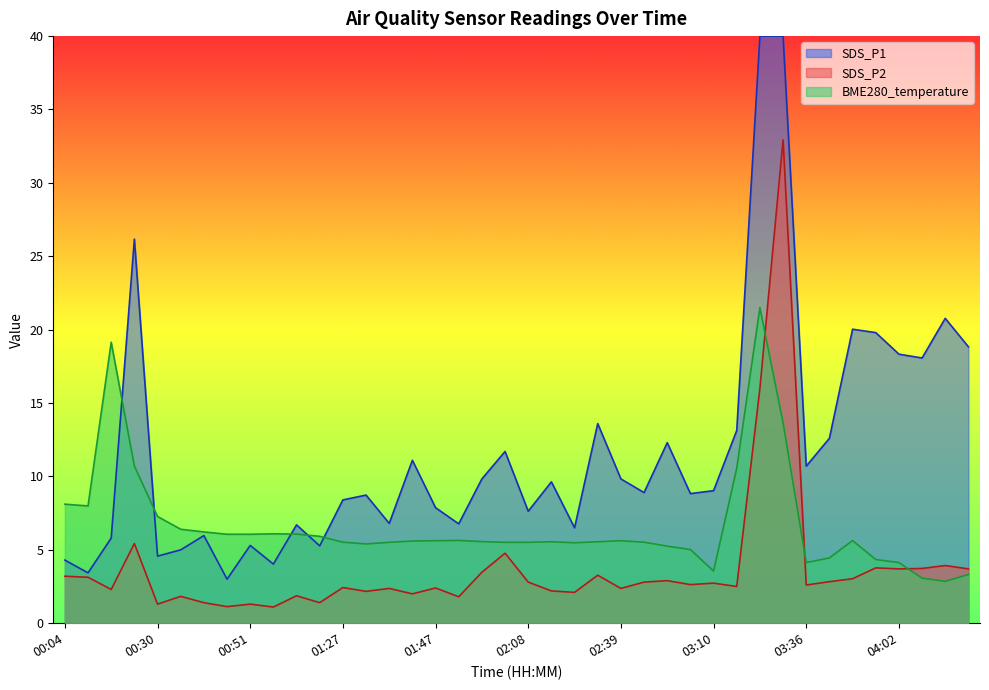

Reading left to right, extract all data points from this chart.

SDS_P1: 3.2	3.1	2.3	5.4	1.3	1.8	1.4	1.1	1.3	1.1	1.9	1.4	2.4	2.2	2.4	2.0	2.4	1.8	3.5	4.8	2.8	2.2	2.1	3.3	2.4	2.8	2.9	2.6	2.7	2.5	16.0	32.9	2.6	2.8	3.0	3.8	3.7	3.7	3.9	3.7
BME280_temperature: 8.1	8.0	19.1	10.7	7.3	6.4	6.2	6.1	6.1	6.1	6.1	5.9	5.5	5.4	5.5	5.6	5.6	5.6	5.6	5.5	5.5	5.5	5.5	5.5	5.6	5.5	5.2	5.0	3.5	10.6	21.5	13.7	4.1	4.5	5.6	4.3	4.1	3.1	2.9	3.3